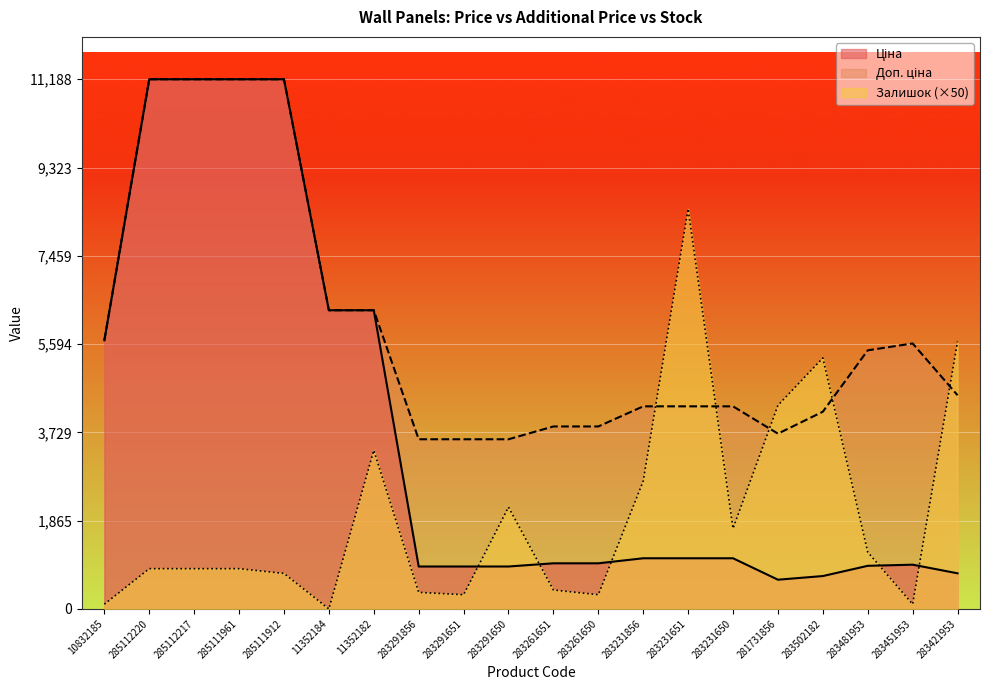

How many lines are shown in the chart?

3